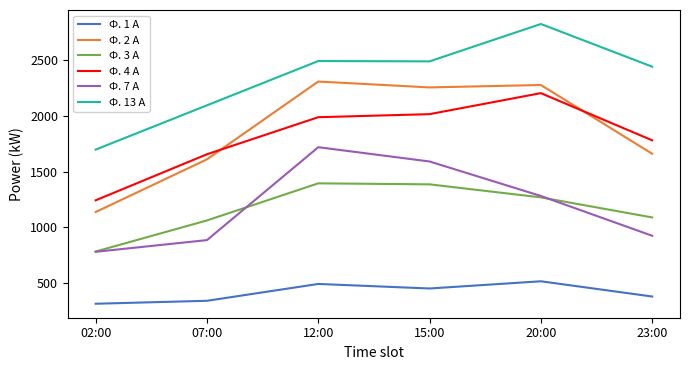

True or false: Ф. 7 А has a value of 1591.2 at 15:00.

True